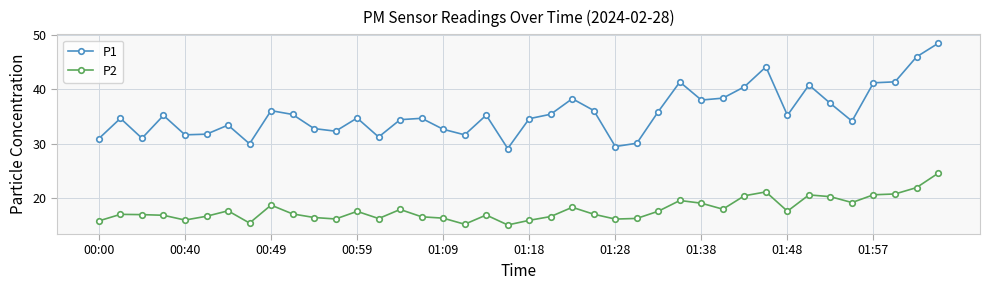

True or false: P2 has more than 2 interior local peaks.

True